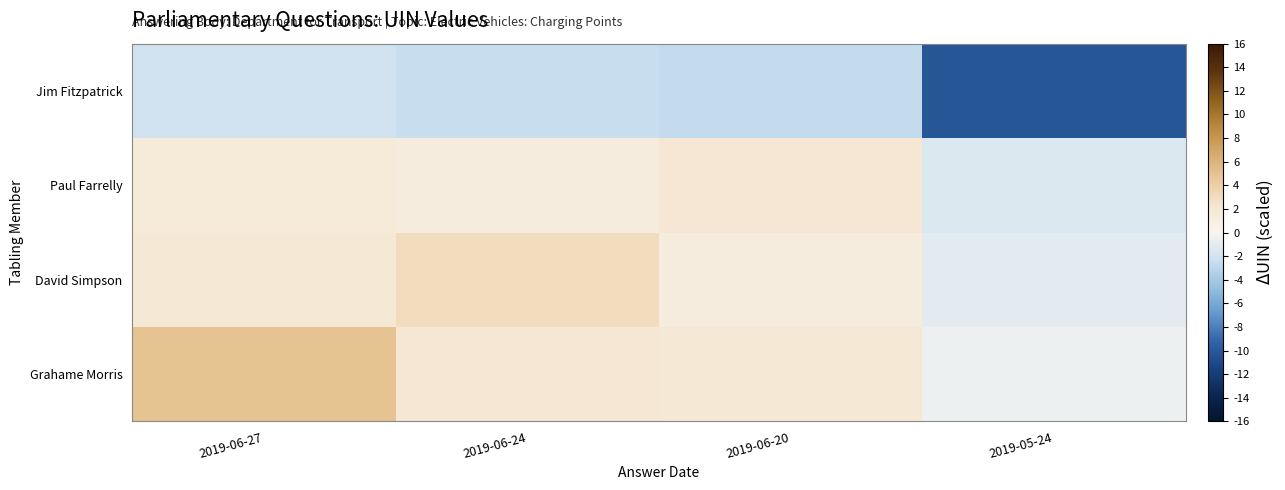

Rank the series at 2019-06-20 from lowest to highest value.

Jim Fitzpatrick, David Simpson, Grahame Morris, Paul Farrelly